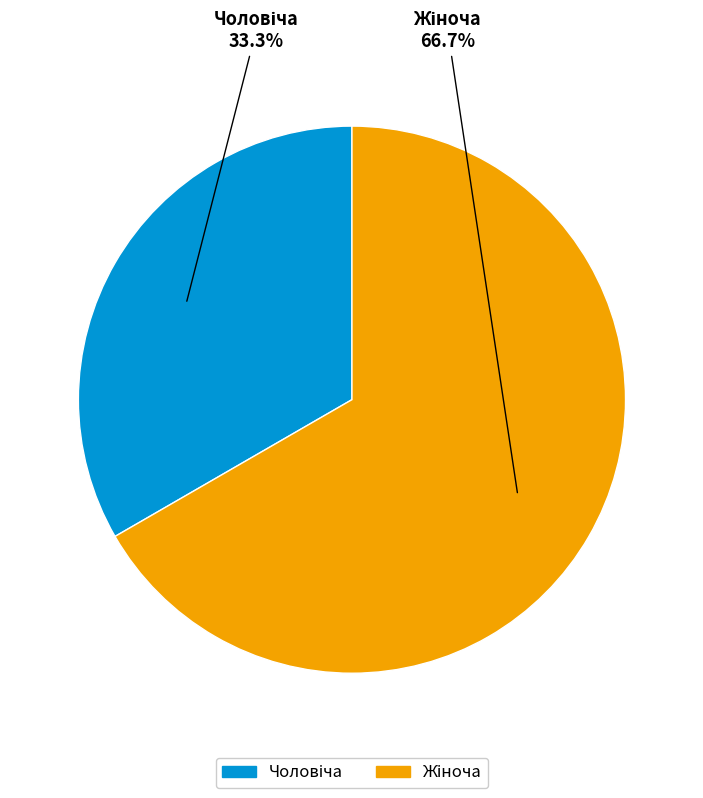

Is there any slice that represents more than half of the pie?

Yes